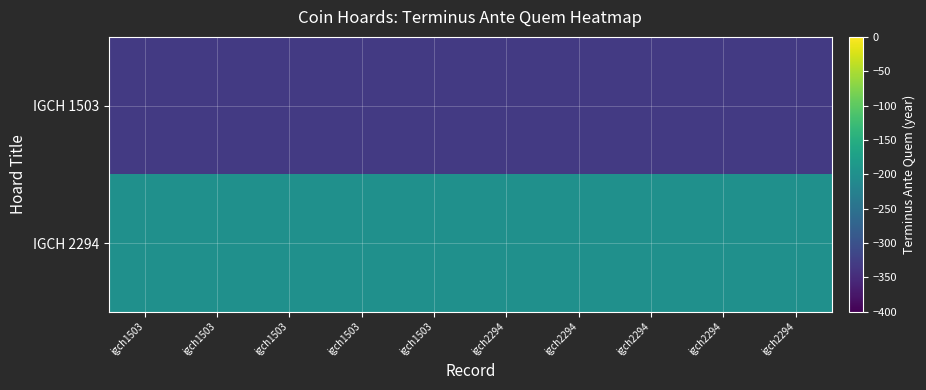

Rank the series by their maximum value, from lowest to highest.

IGCH 1503, IGCH 2294